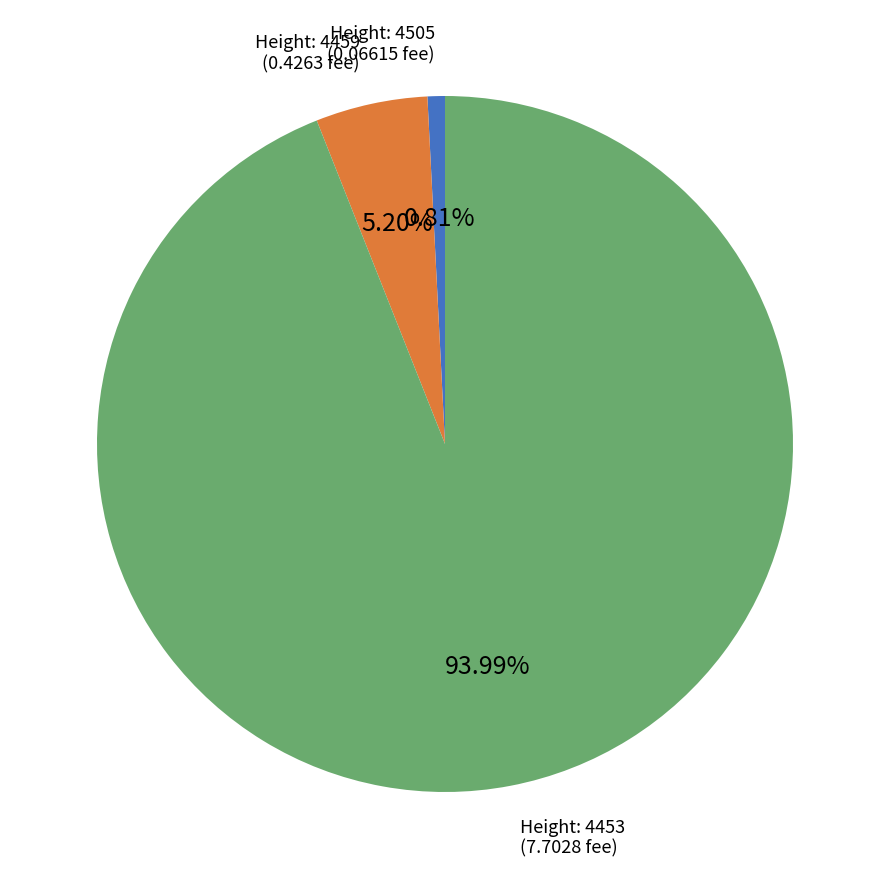

Is there any slice that represents more than half of the pie?

Yes